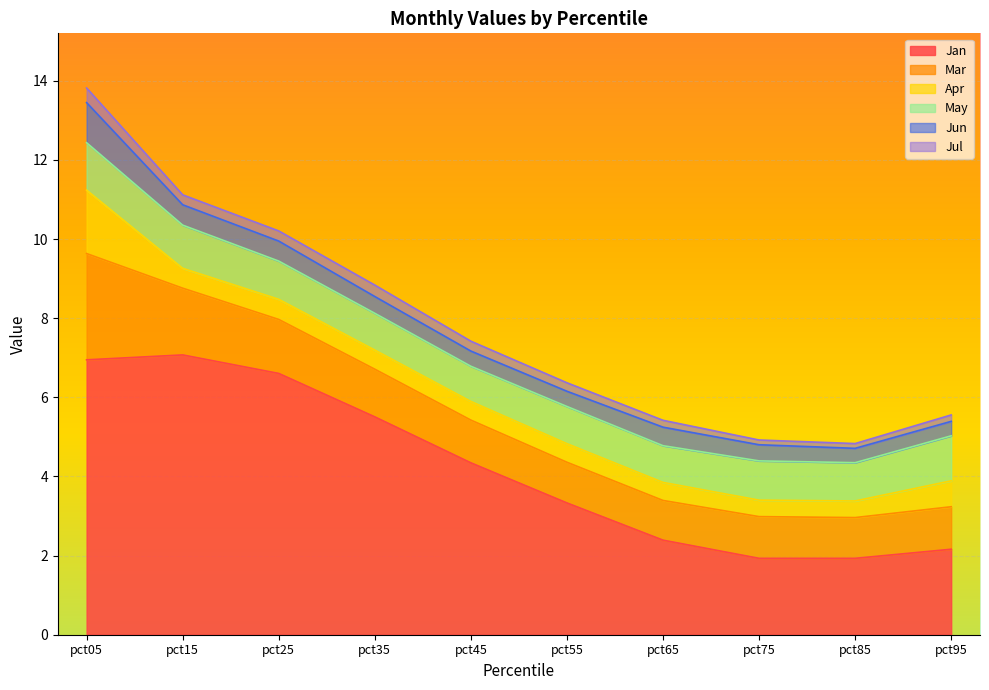

What is the difference between the highest and lowest values at pct55?

3.1